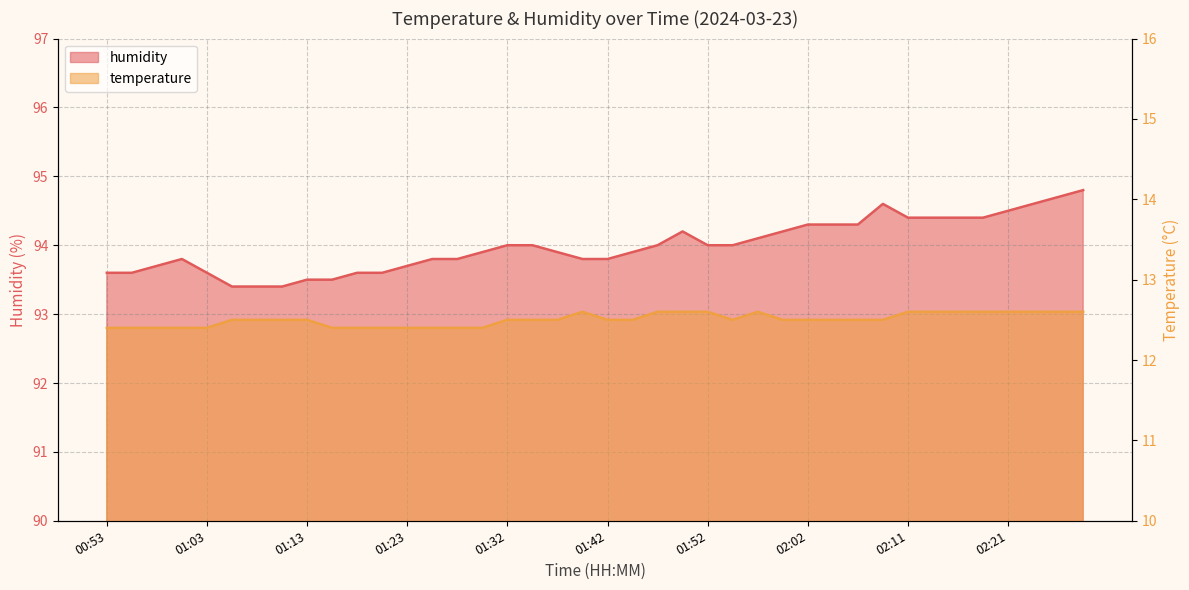

True or false: temperature has a value of 19.7 at 02:16.

False